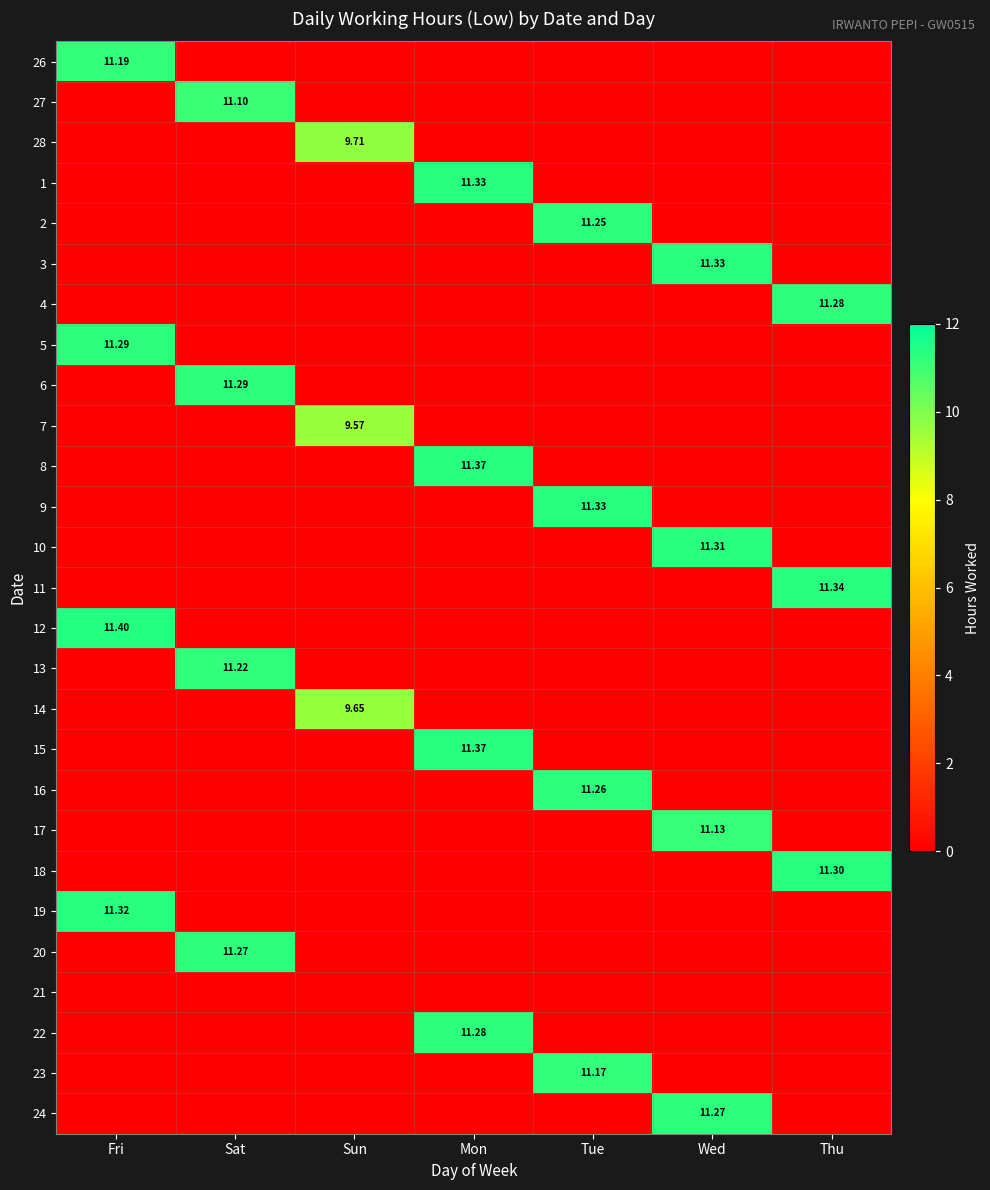

Which series has the largest total across all categories?

12